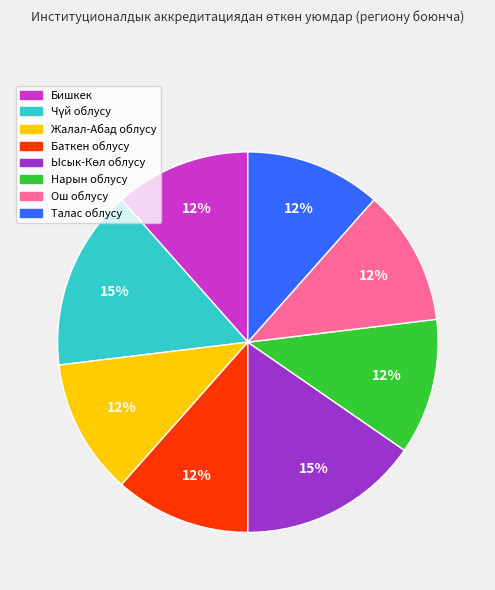

Combined, do Нарын облусу and Баткен облусу account for over 50%?

No